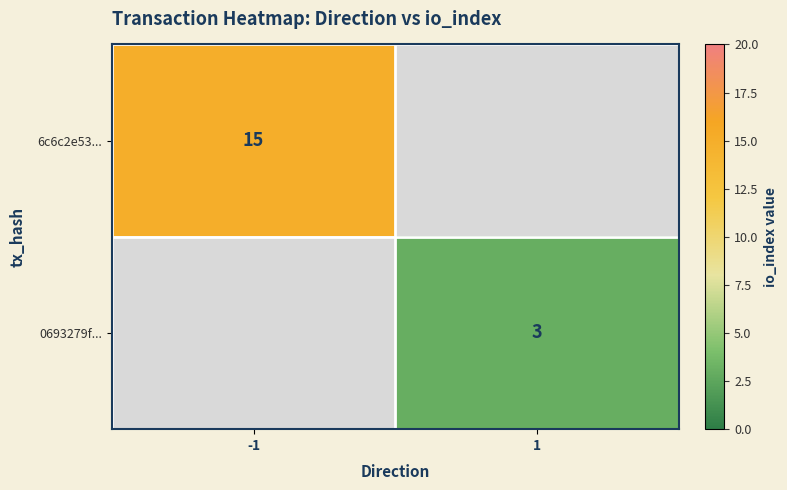

The 6c6c2e53... series shows 15 at -1. True or false?

True